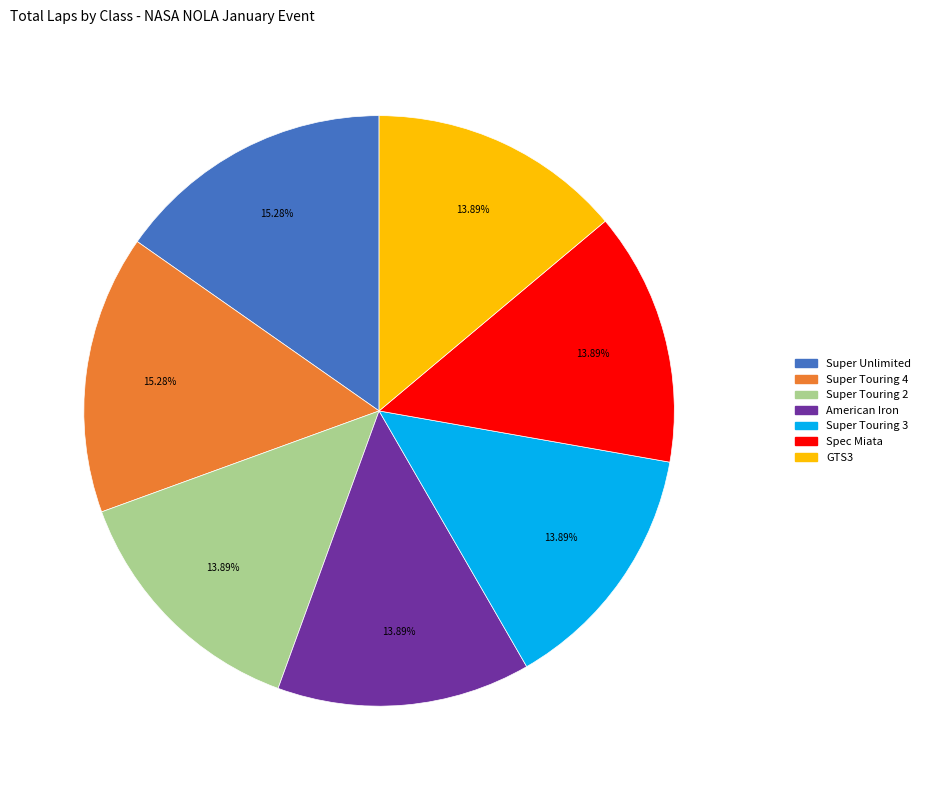

Which has a higher value, GTS3 or Super Touring 4?

Super Touring 4